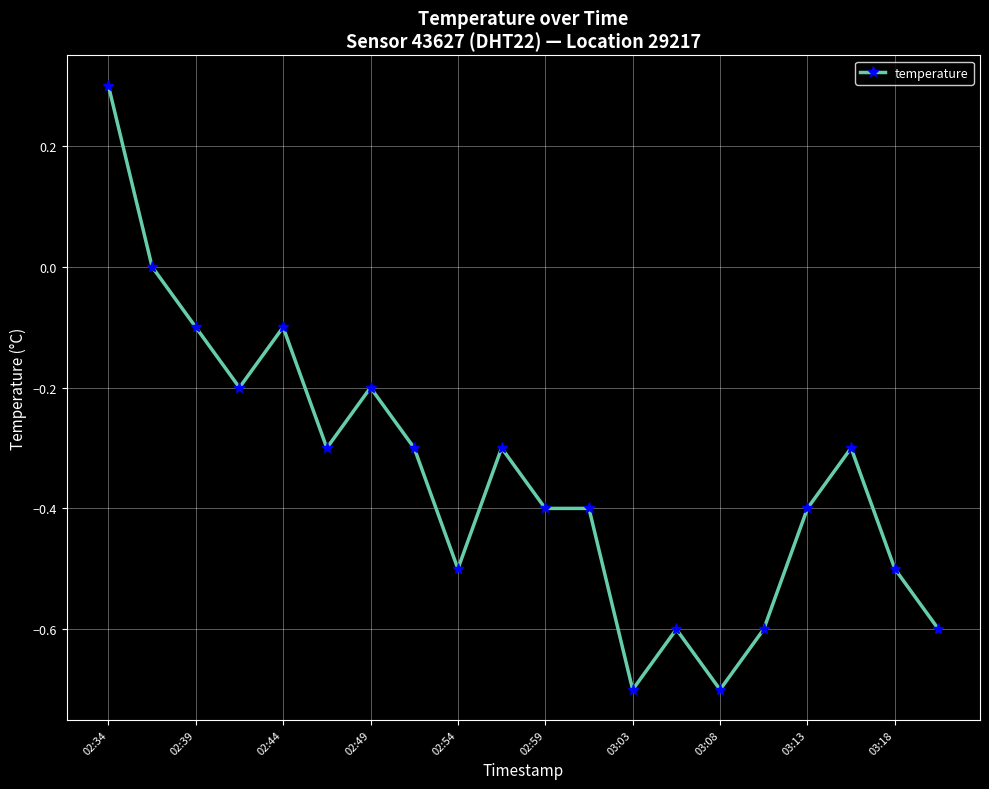

True or false: there are more than 1 points higher than both neighbors.

True